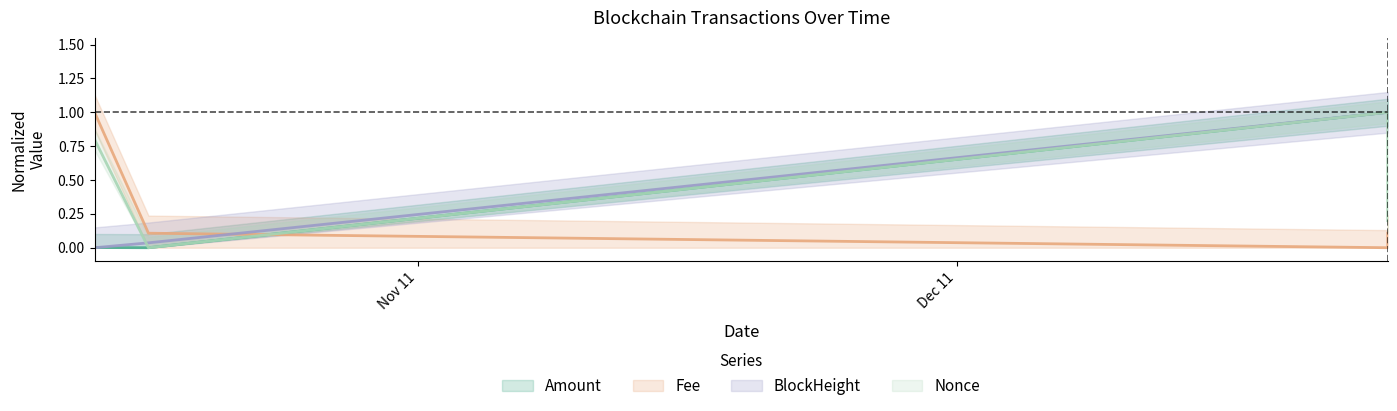

Reading left to right, what are all the values shown in this chart?

Amount: 2023-10-24=0.0	2023-10-27=0.0	2024-01-04 18:36=1.0	2024-01-04 19:27=1.0
Fee: 2023-10-24=1.0	2023-10-27=0.1	2024-01-04 18:36=0.0	2024-01-04 19:27=0.1
BlockHeight: 2023-10-24=0.0	2023-10-27=0.0	2024-01-04 18:36=1.0	2024-01-04 19:27=1.0
Nonce: 2023-10-24=0.8	2023-10-27=0.0	2024-01-04 18:36=1.0	2024-01-04 19:27=0.2